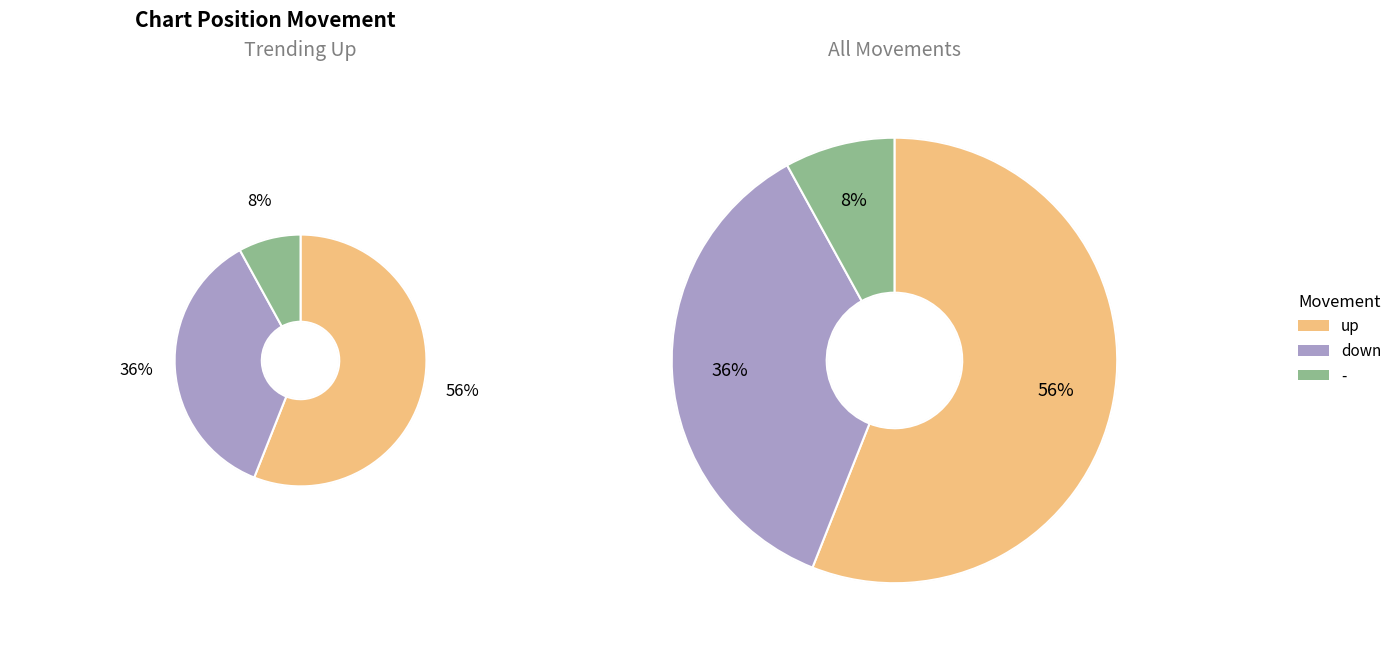

Which category has the biggest portion of the pie?

up